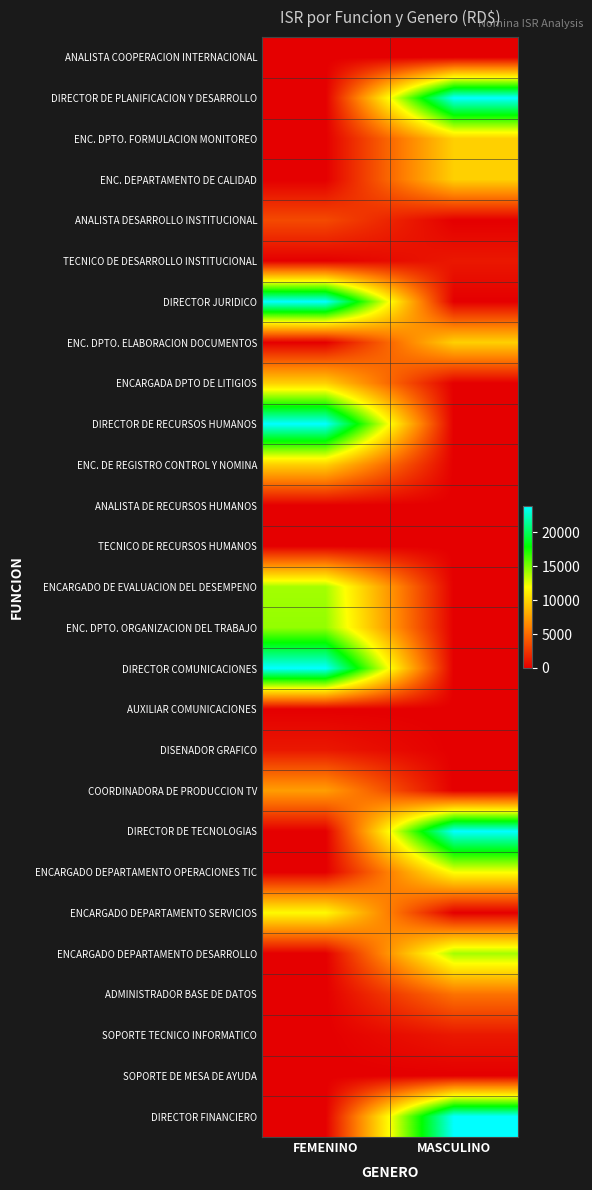

At how many categories does at least one series exceed 11903?

2